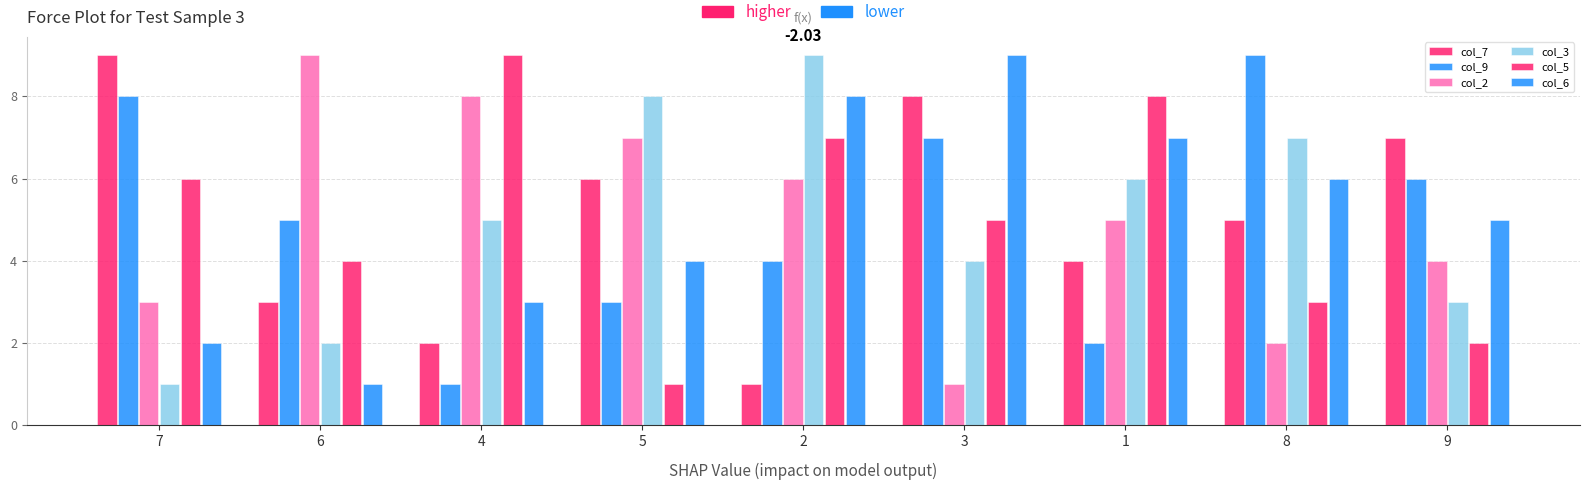

Where does the col_5 series first go above 5?

7